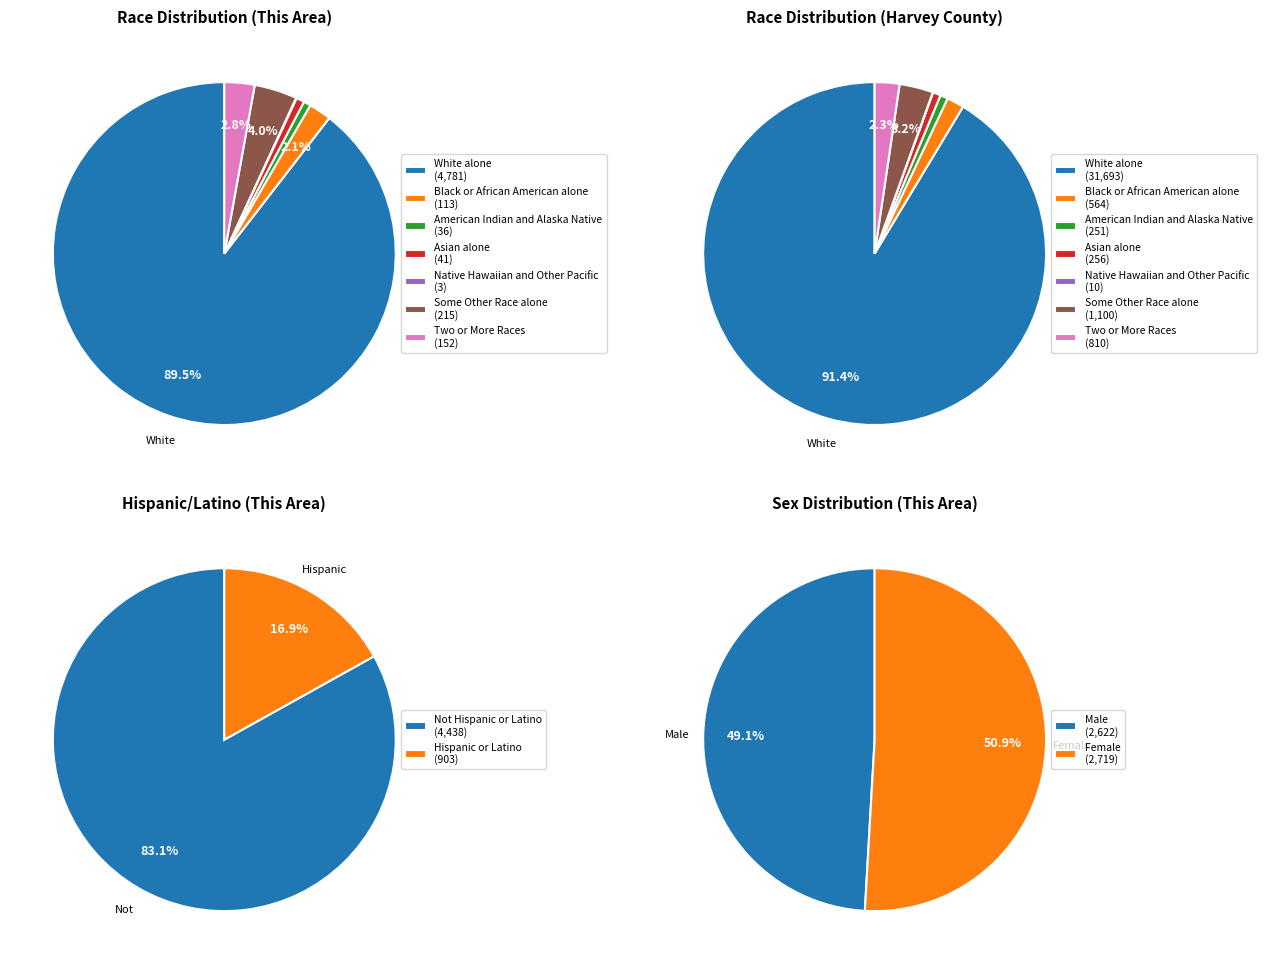

Count the number of slices in the pie.

7